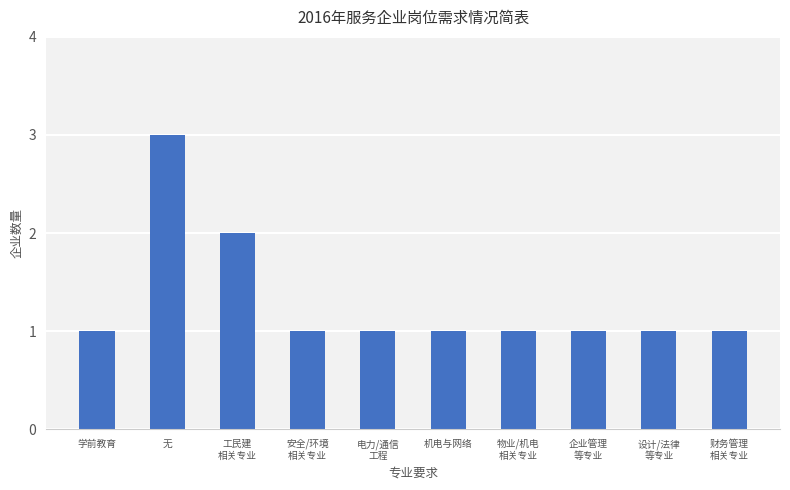

Is it true that the value at 机电与网络 is 0?

False